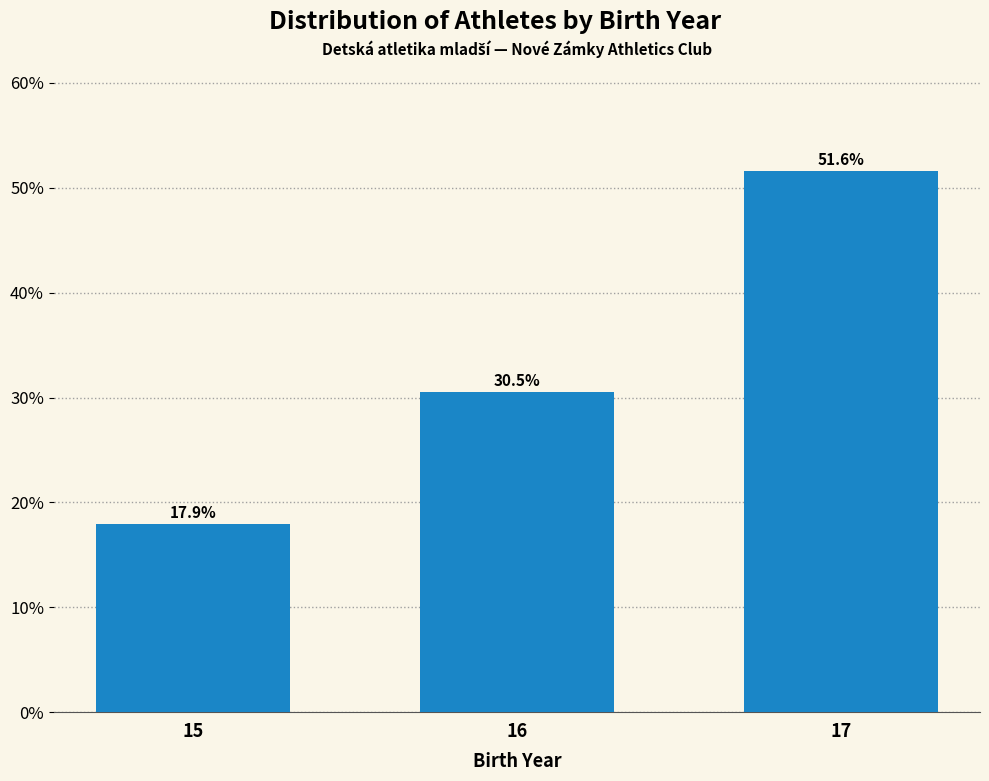

Reading left to right, transcribe all the data shown in this chart.

17.9	30.5	51.6